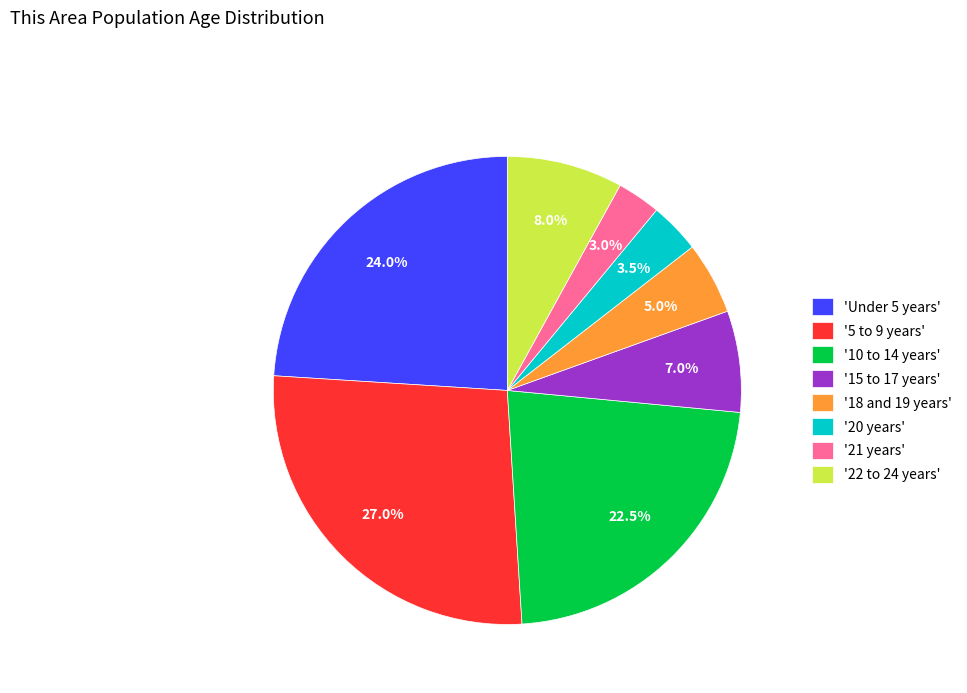

Which has a higher value, '20 years' or '5 to 9 years'?

'5 to 9 years'